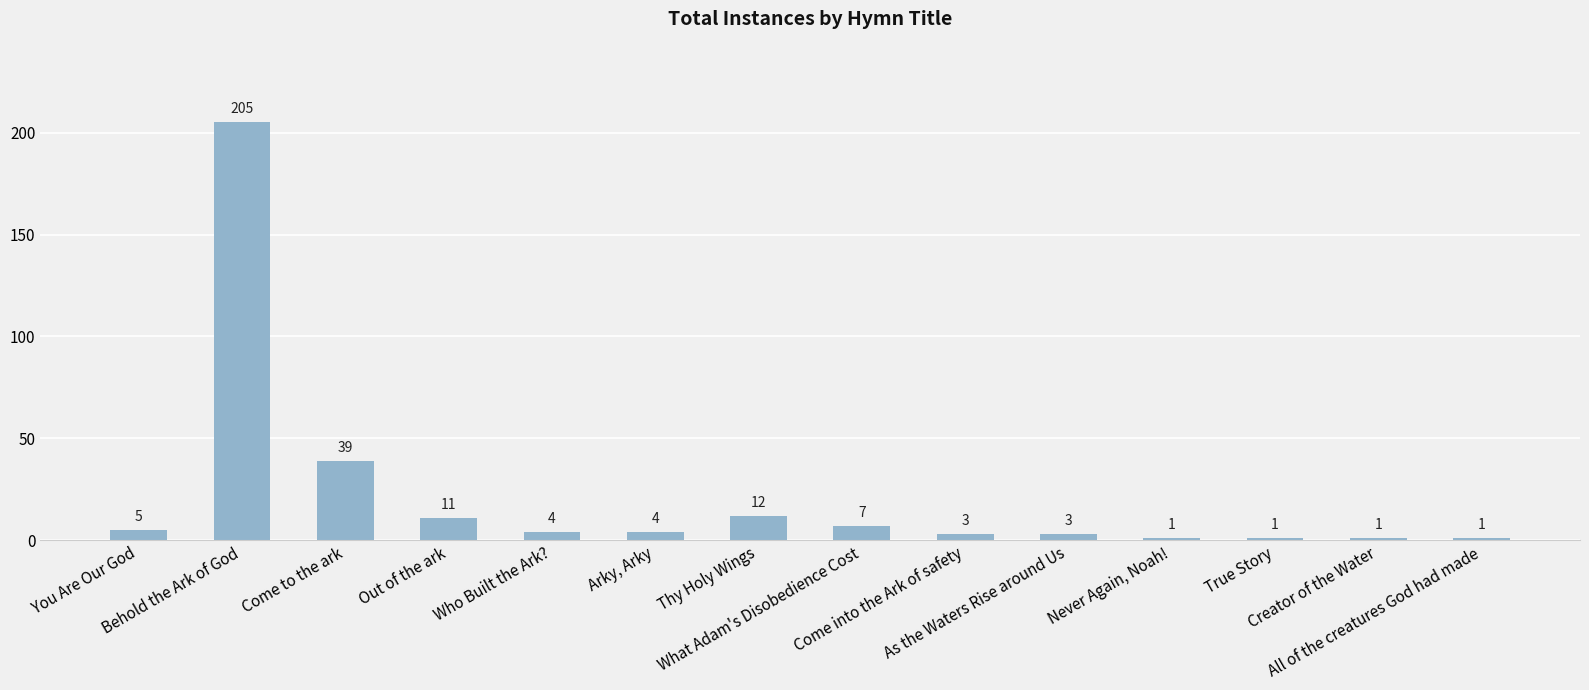

What is the difference between the maximum and minimum values?

204